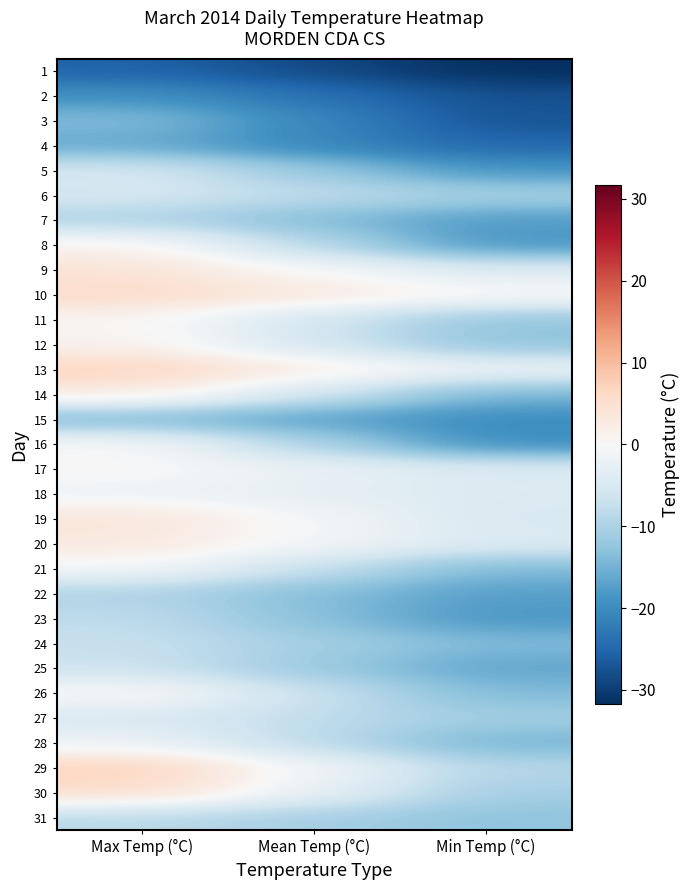

What is the total value across all series at Min Temp (°C)?

-433.1